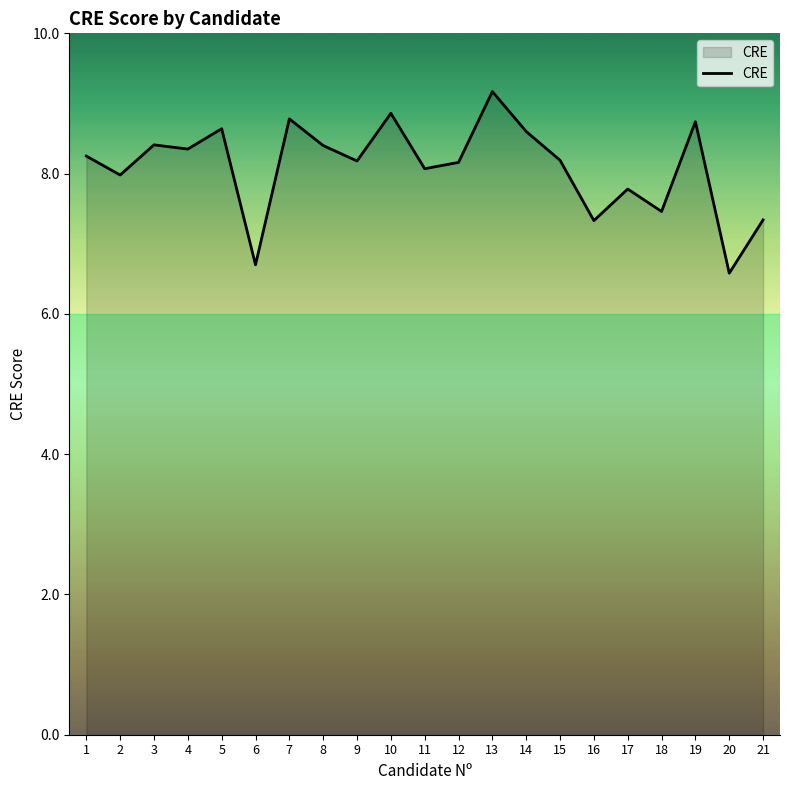

How many series are shown in this chart?

1